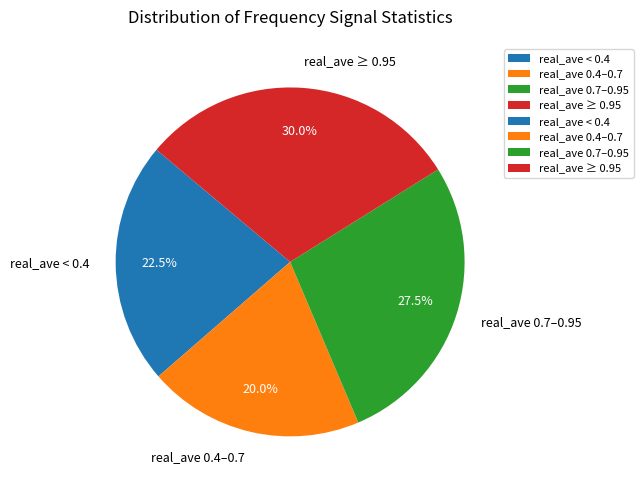

What is the ratio of the value at real_ave 0.7–0.95 to the value at real_ave 0.4–0.7?

1.4